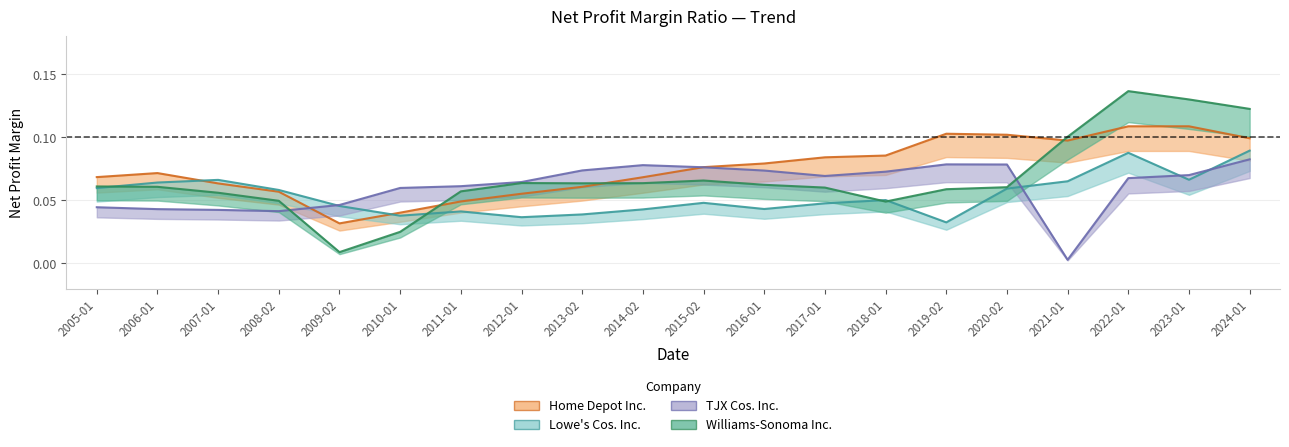

At which label does Williams-Sonoma Inc. reach its minimum?

2009-02